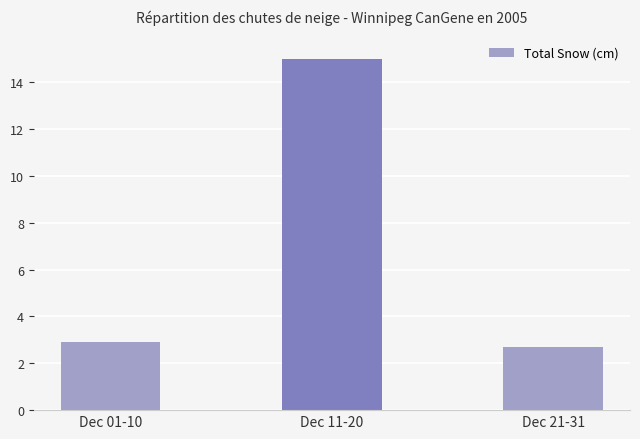

At which label is the value closest to 8?

Dec 01-10